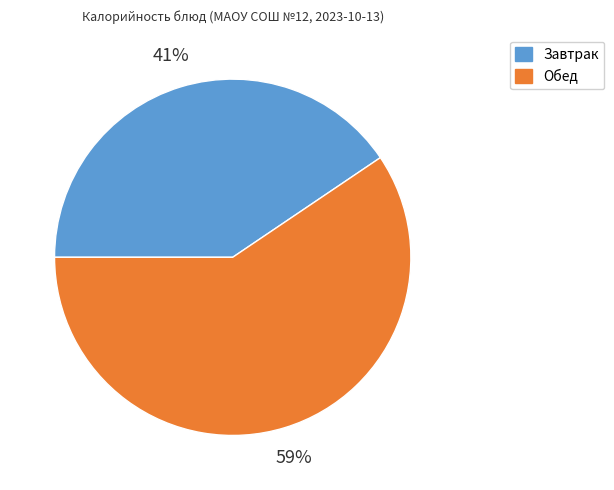

To the nearest percent, what portion does Обед represent?

59%